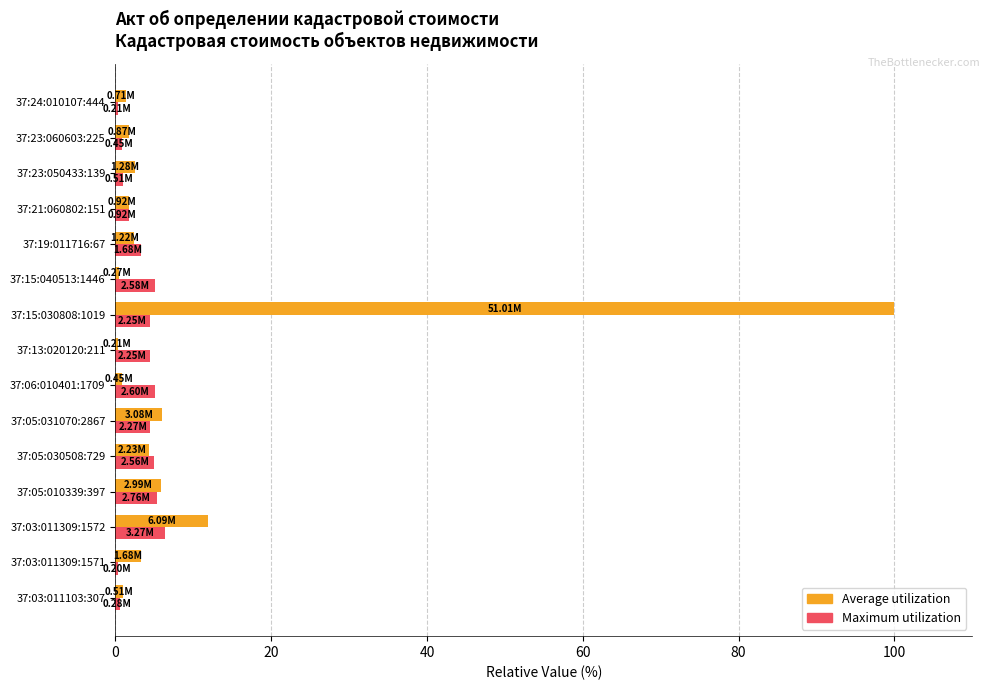

What is the sum of the Average utilization values at 37:05:031070:2867 and 37:15:030808:1019?

106.0